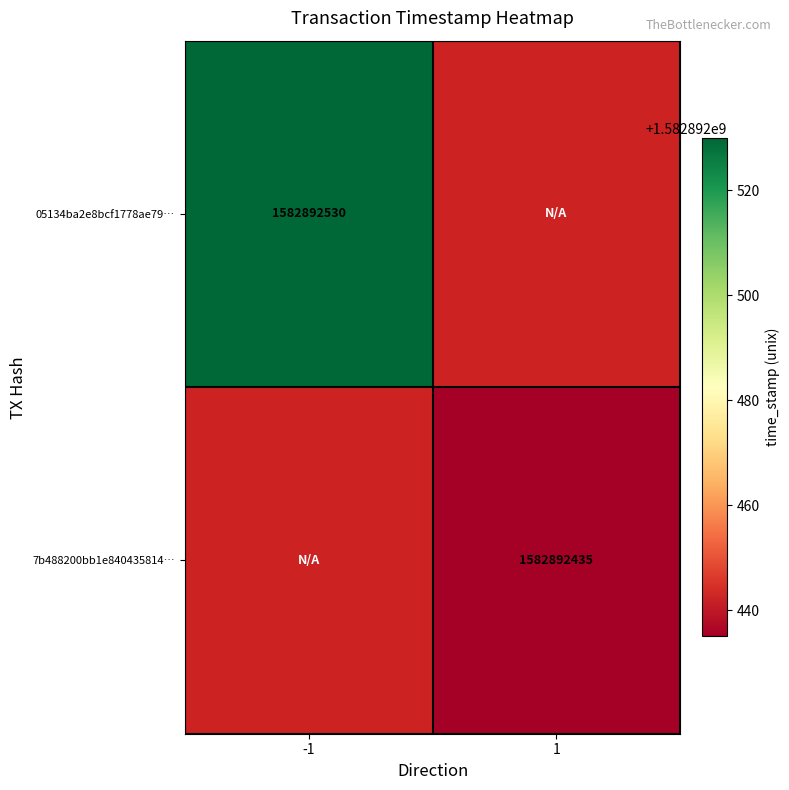

Between direction and time_stamp, which series saw the biggest shift?

05134ba2e8bcf1778ae793e4c0983449f9db7d4